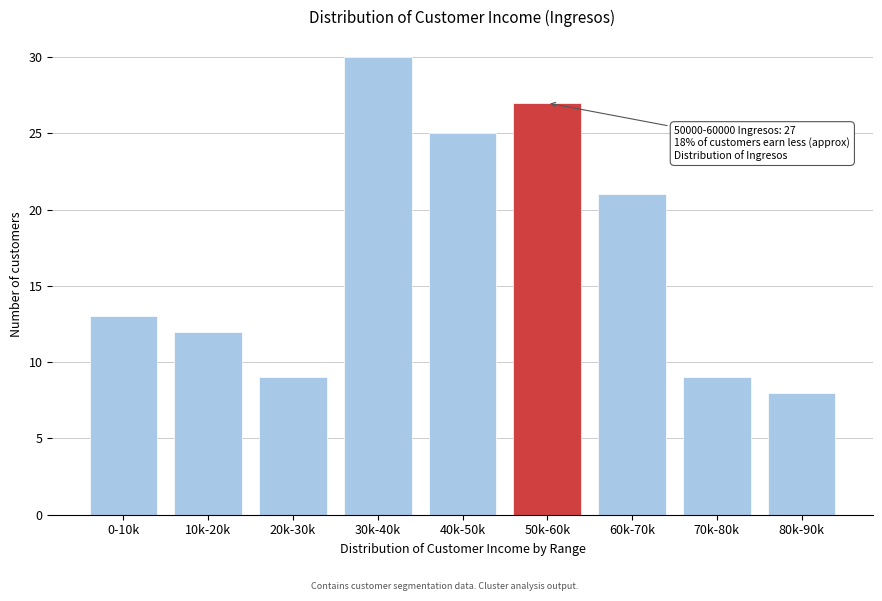

Reading left to right, list all the values displayed in this chart.

0-10k=13	10k-20k=12	20k-30k=9	30k-40k=30	40k-50k=25	50k-60k=27	60k-70k=21	70k-80k=9	80k-90k=8